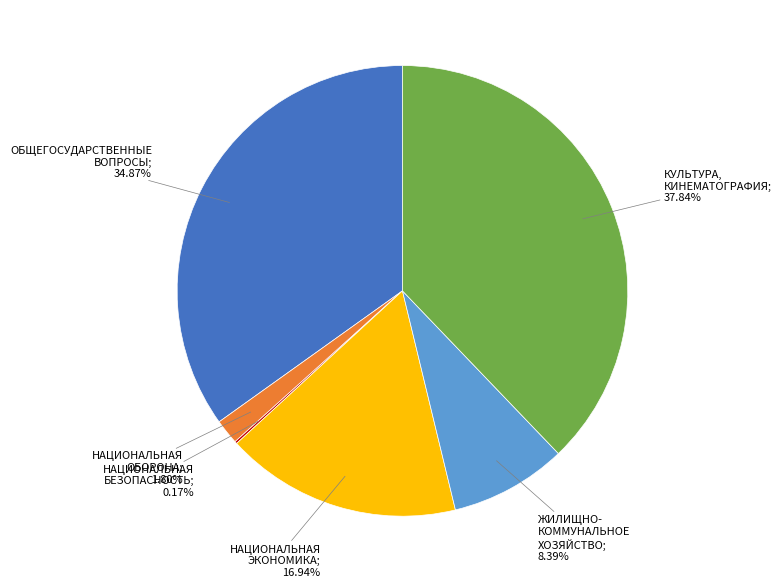

Does any single category account for the majority?

No